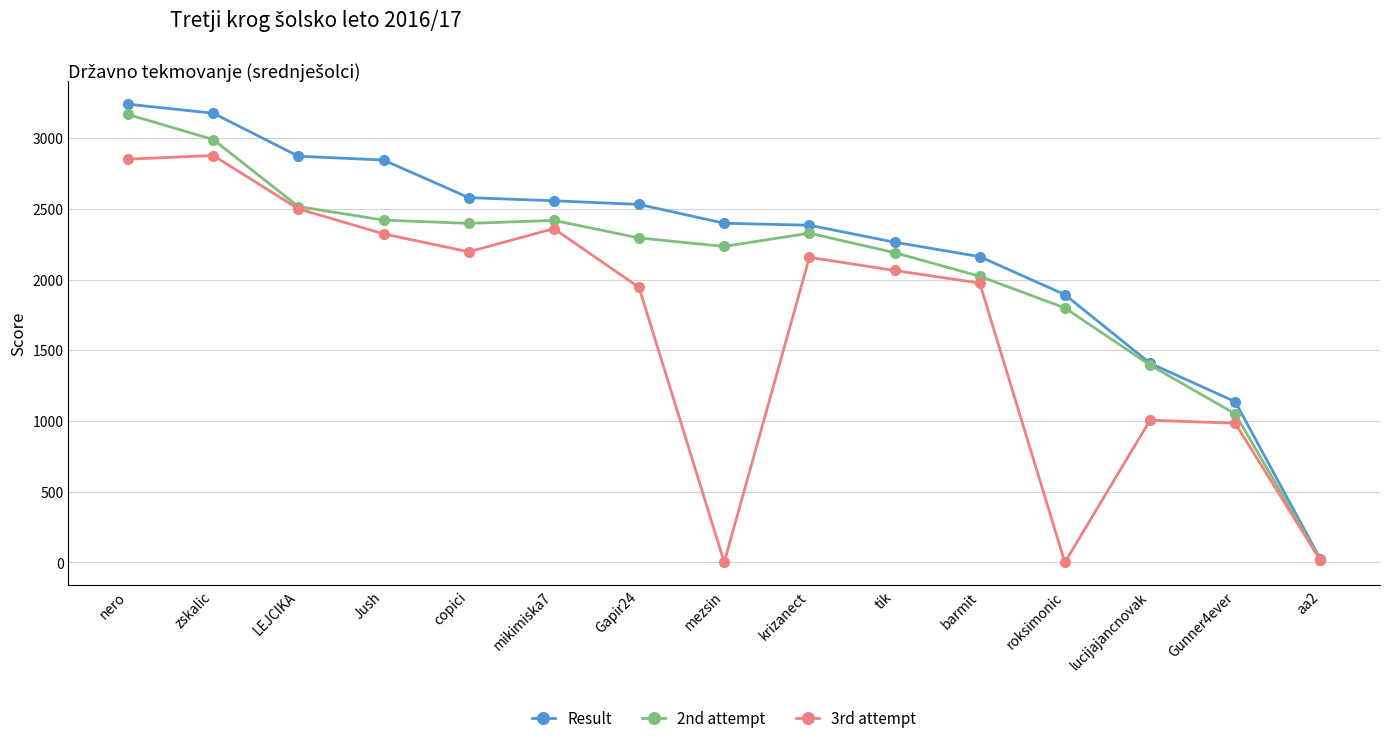

At mezsin, list the series in order from smallest to largest.

3rd attempt, 2nd attempt, Result